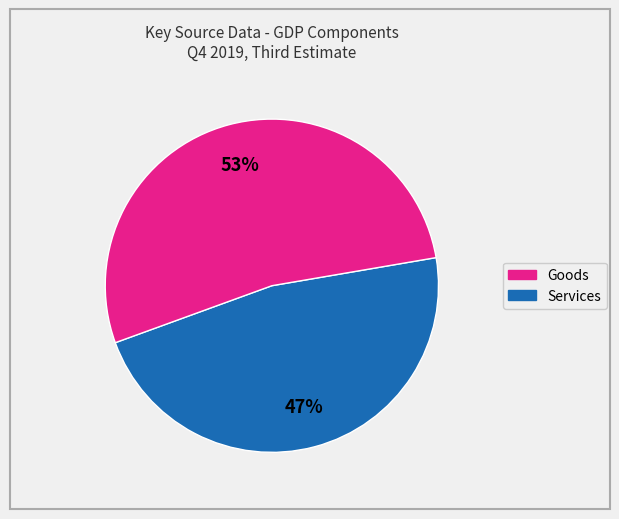

To the nearest percent, what is the average slice percentage?

50%